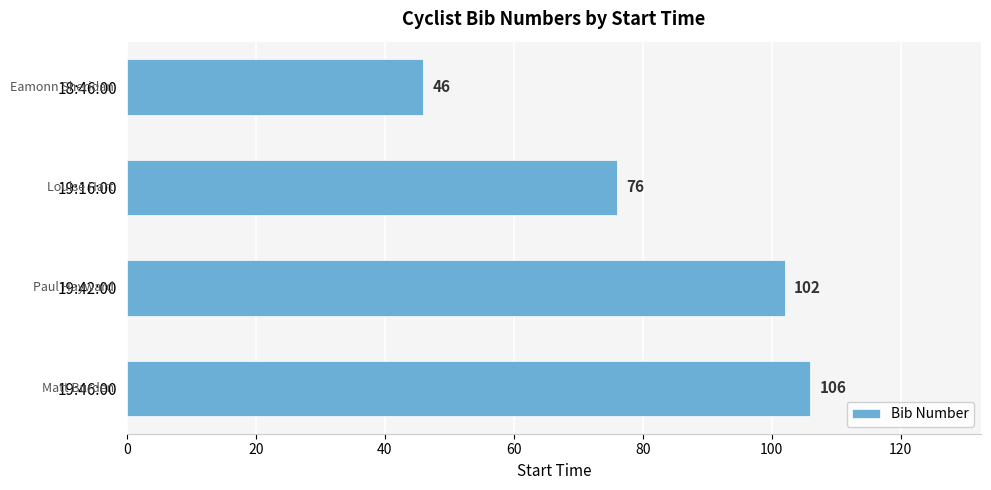

Does the chart contain stacked bars?

No